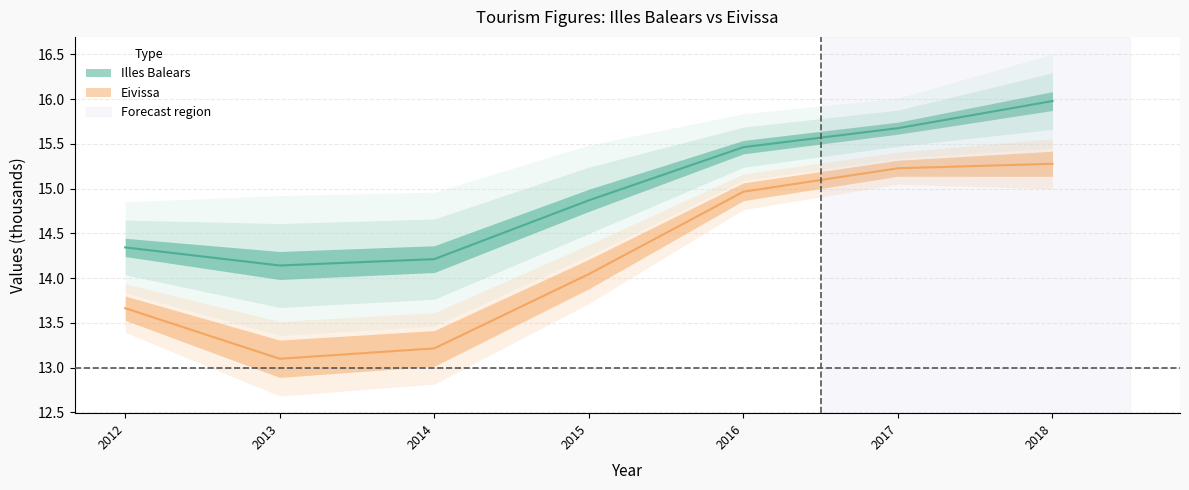

List the series in order of their peak value, lowest first.

Eivissa, Illes Balears